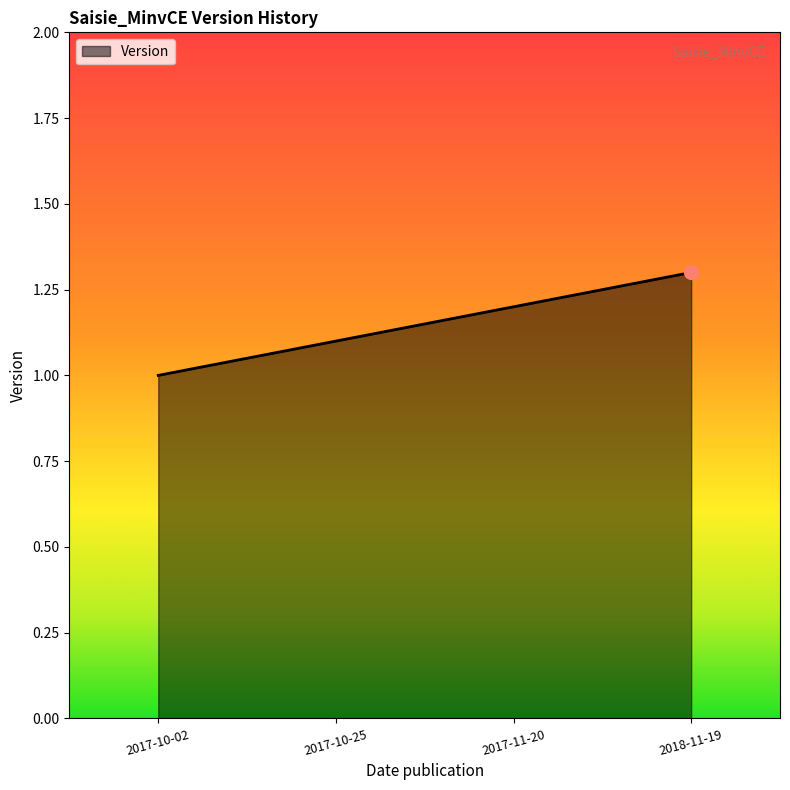

What is the approximate value at 2017-10-02?

1.0